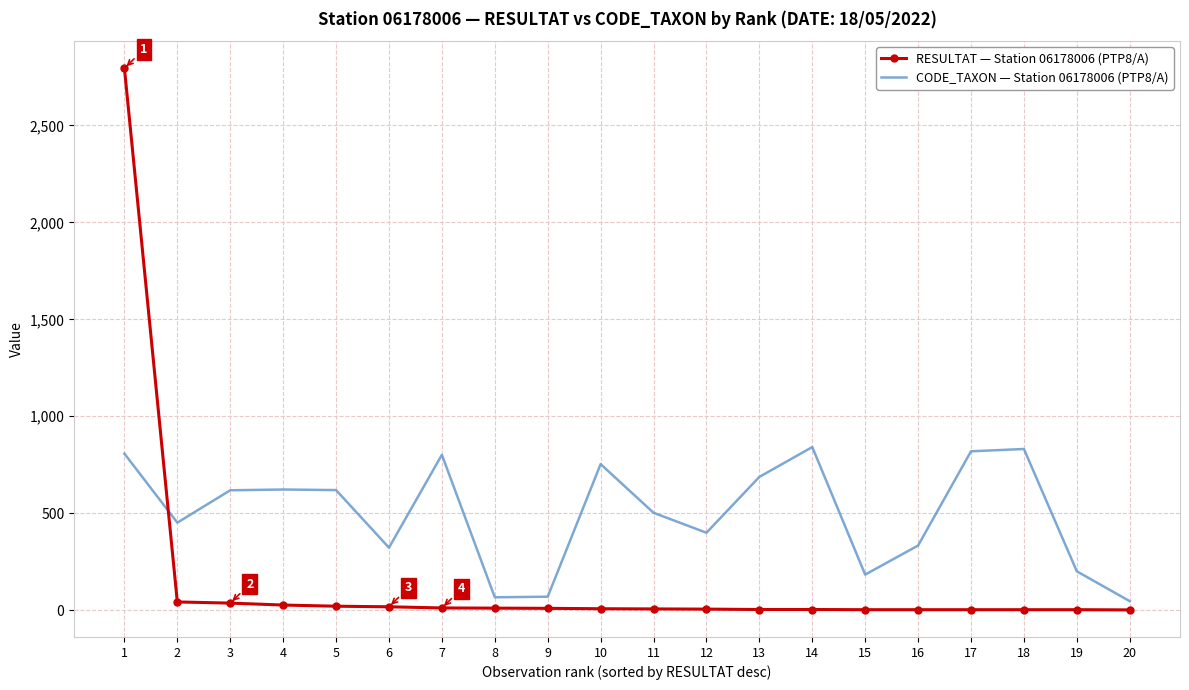

Rank the series by their average value, from highest to lowest.

CODE_TAXON — Station 06178006 (PTP8/A), RESULTAT — Station 06178006 (PTP8/A)